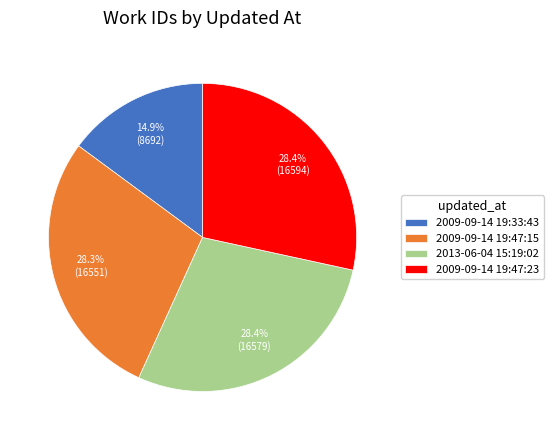

How many slices are in this pie chart?

4